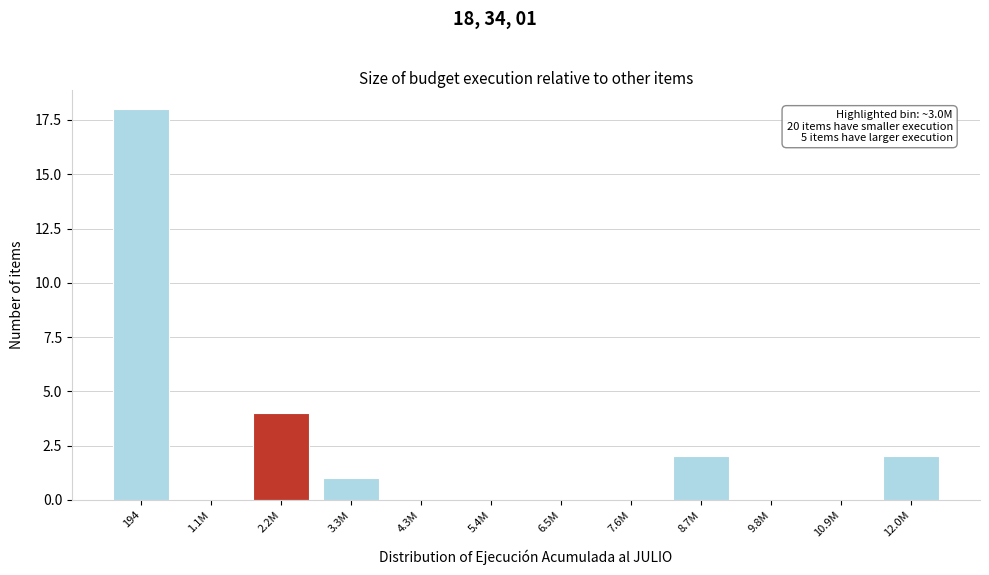

Reading left to right, what are all the values shown in this chart?

194=18	1.1M=0	2.2M=4	3.3M=1	4.3M=0	5.4M=0	6.5M=0	7.6M=0	8.7M=2	9.8M=0	10.9M=0	12.0M=2